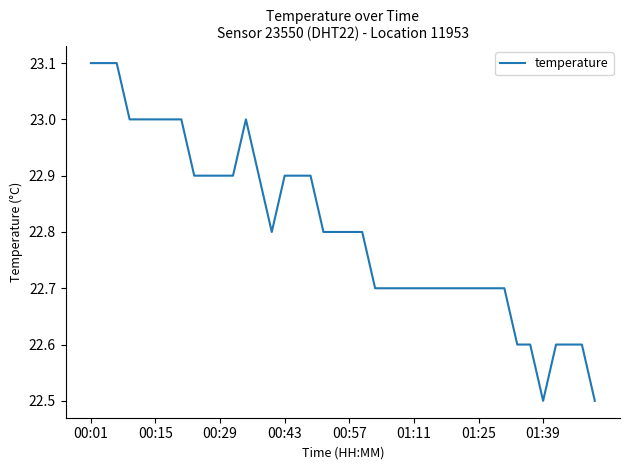

What is the minimum value shown in the chart?

22.5